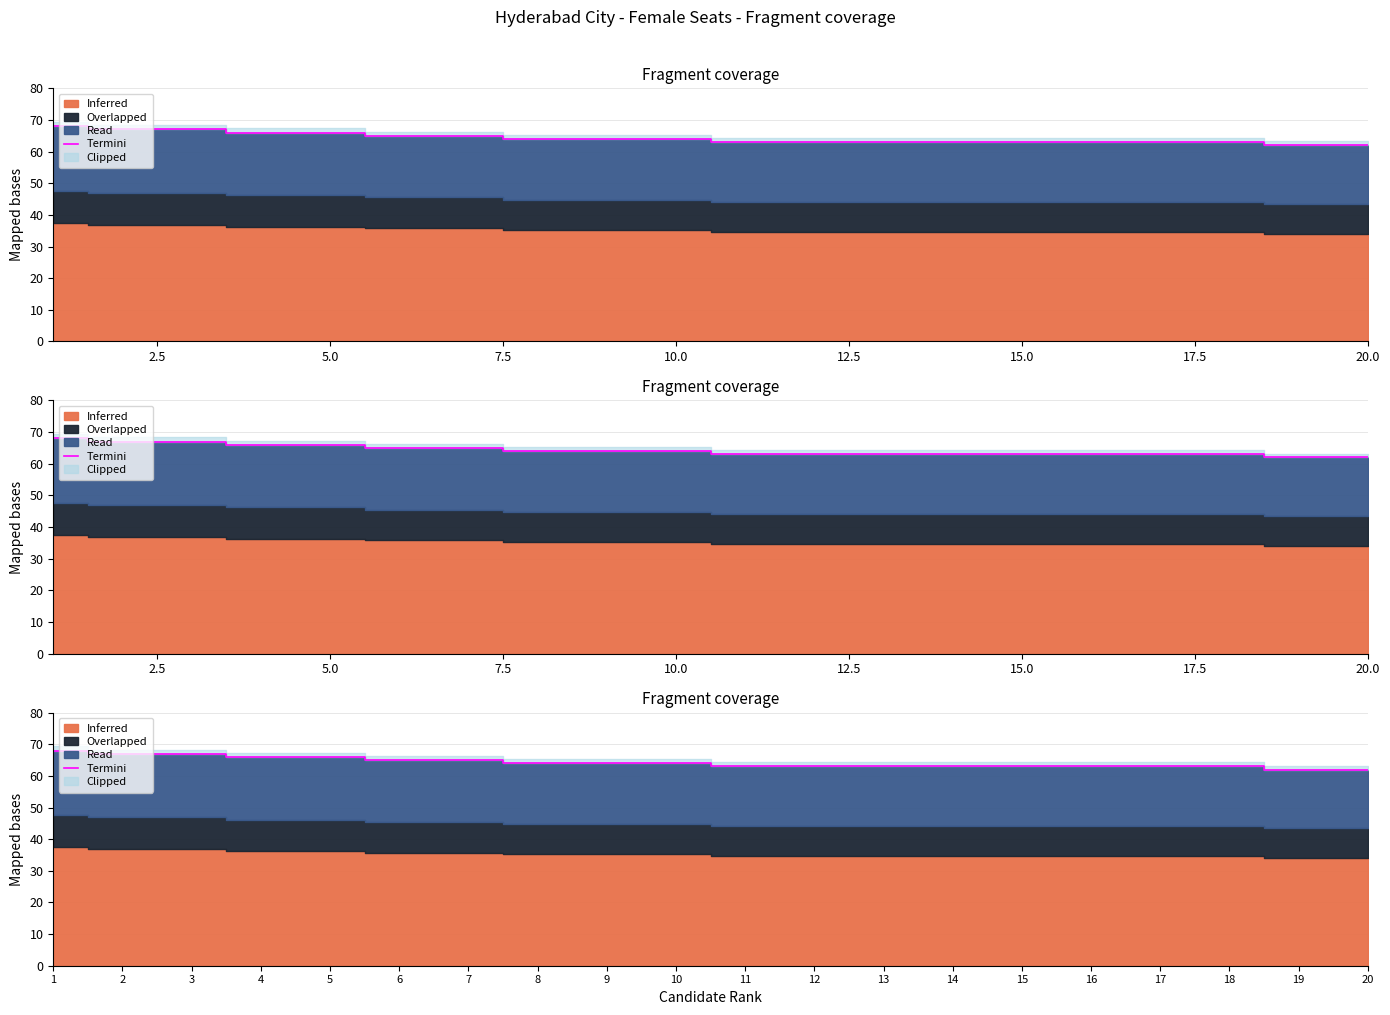

Reading left to right, extract all data points from this chart.

68	67	67	66	66	65	65	64	64	64	63	63	63	63	63	63	63	63	62	62